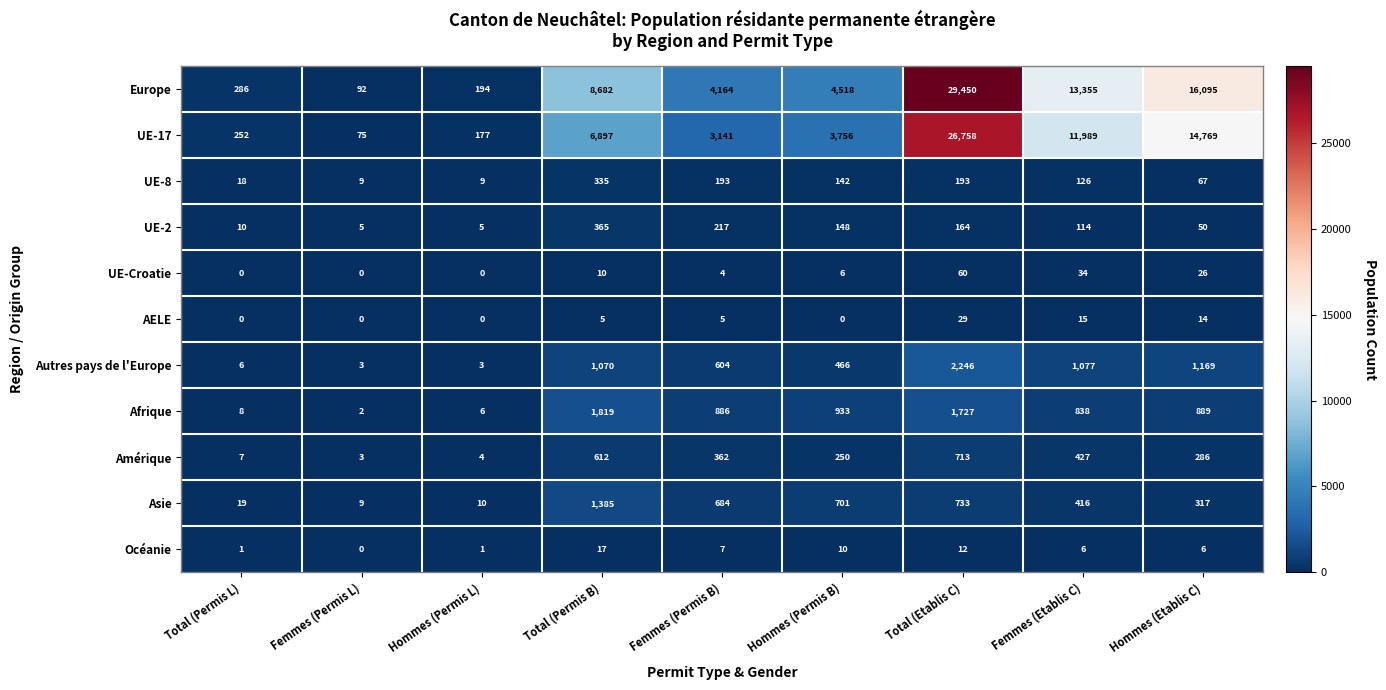

Rank the series by their maximum value, from highest to lowest.

Europe, UE-17, Autres pays de l'Europe, Afrique, Asie, Amérique, UE-2, UE-8, UE-Croatie, AELE, Océanie